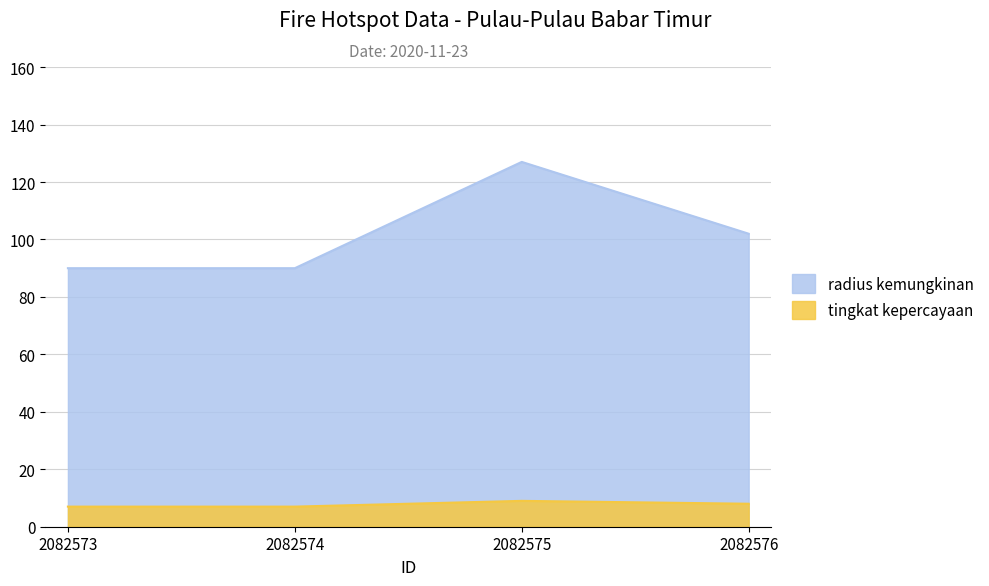

Is it true that tingkat kepercayaan equals 1 at 2082574?

False